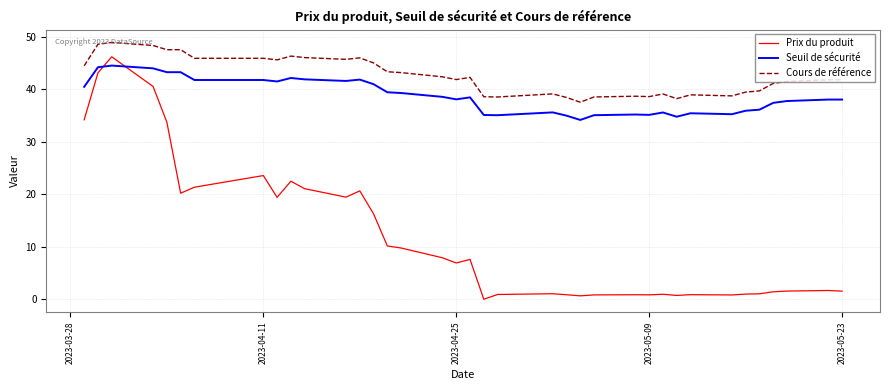

What is the difference between the maximum and minimum values in the Prix du produit series?

46.2